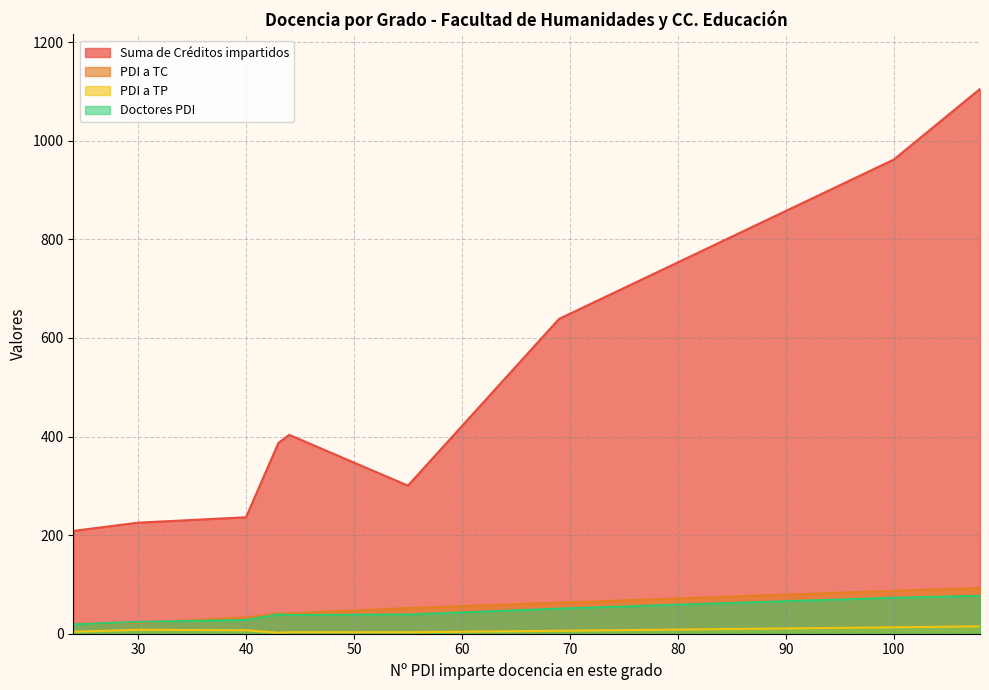

Which series has the widest spread of values?

Suma de Créditos impartidos